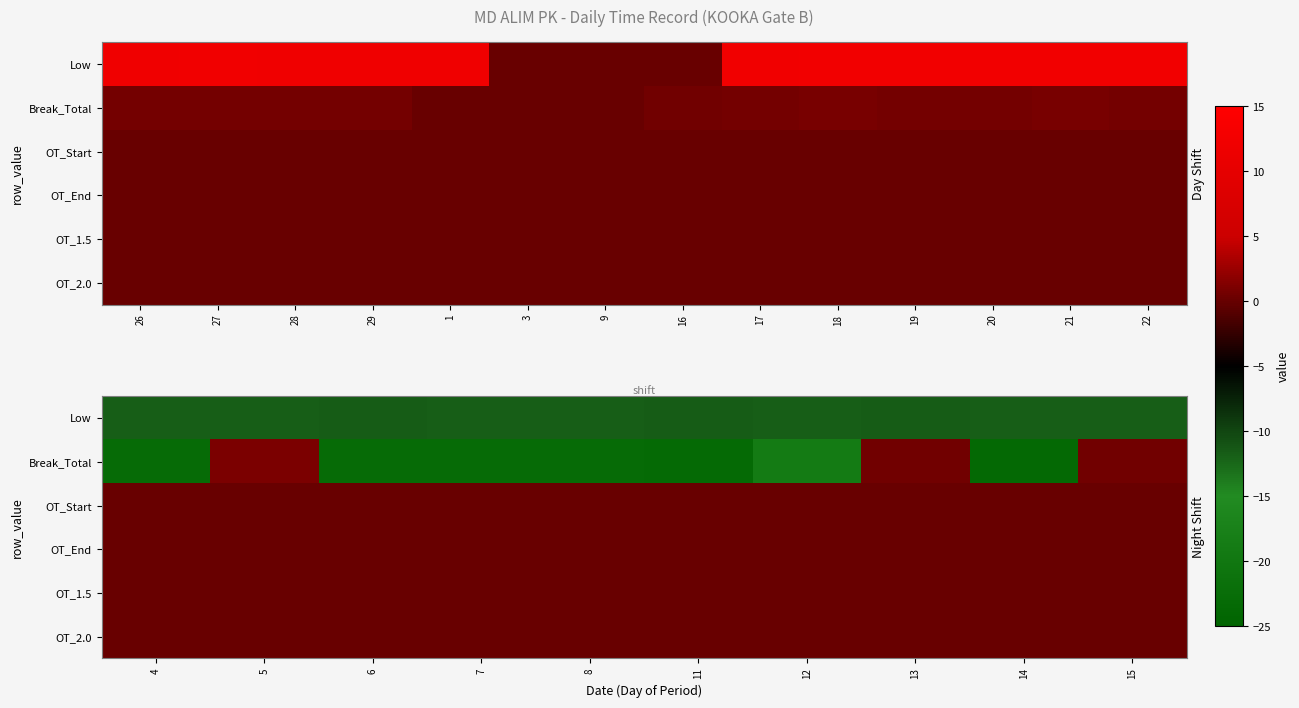

What is the minimum value shown in the chart?

-23.5